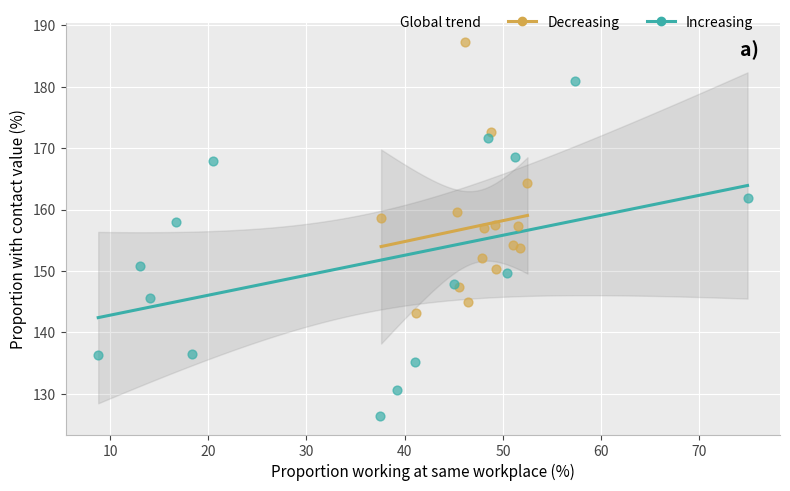

Which series reaches the maximum Y coordinate?

Decreasing